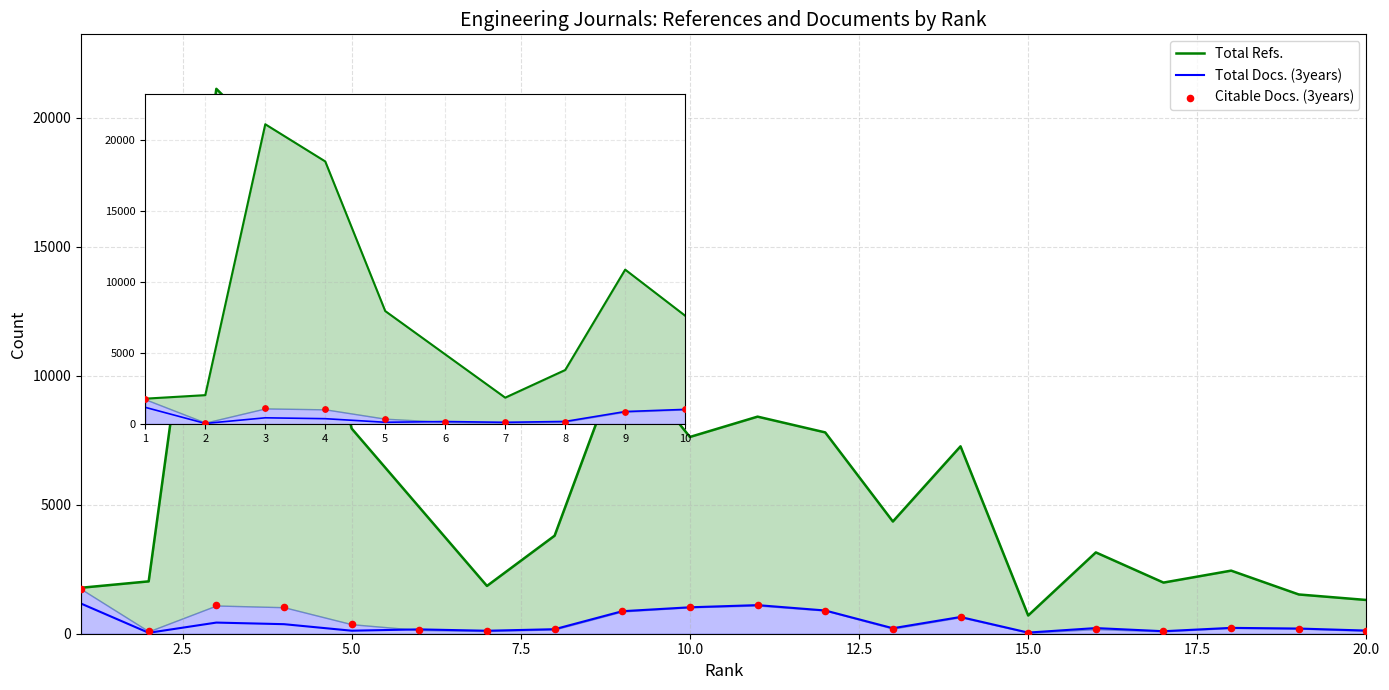

Which series reaches the minimum Y coordinate?

Total Docs. (3years)